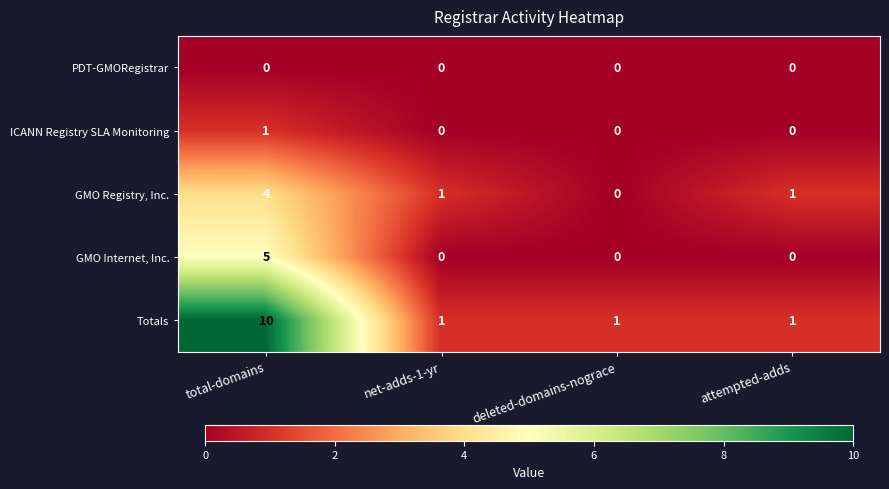

At how many categories does at least one series exceed 3?

1